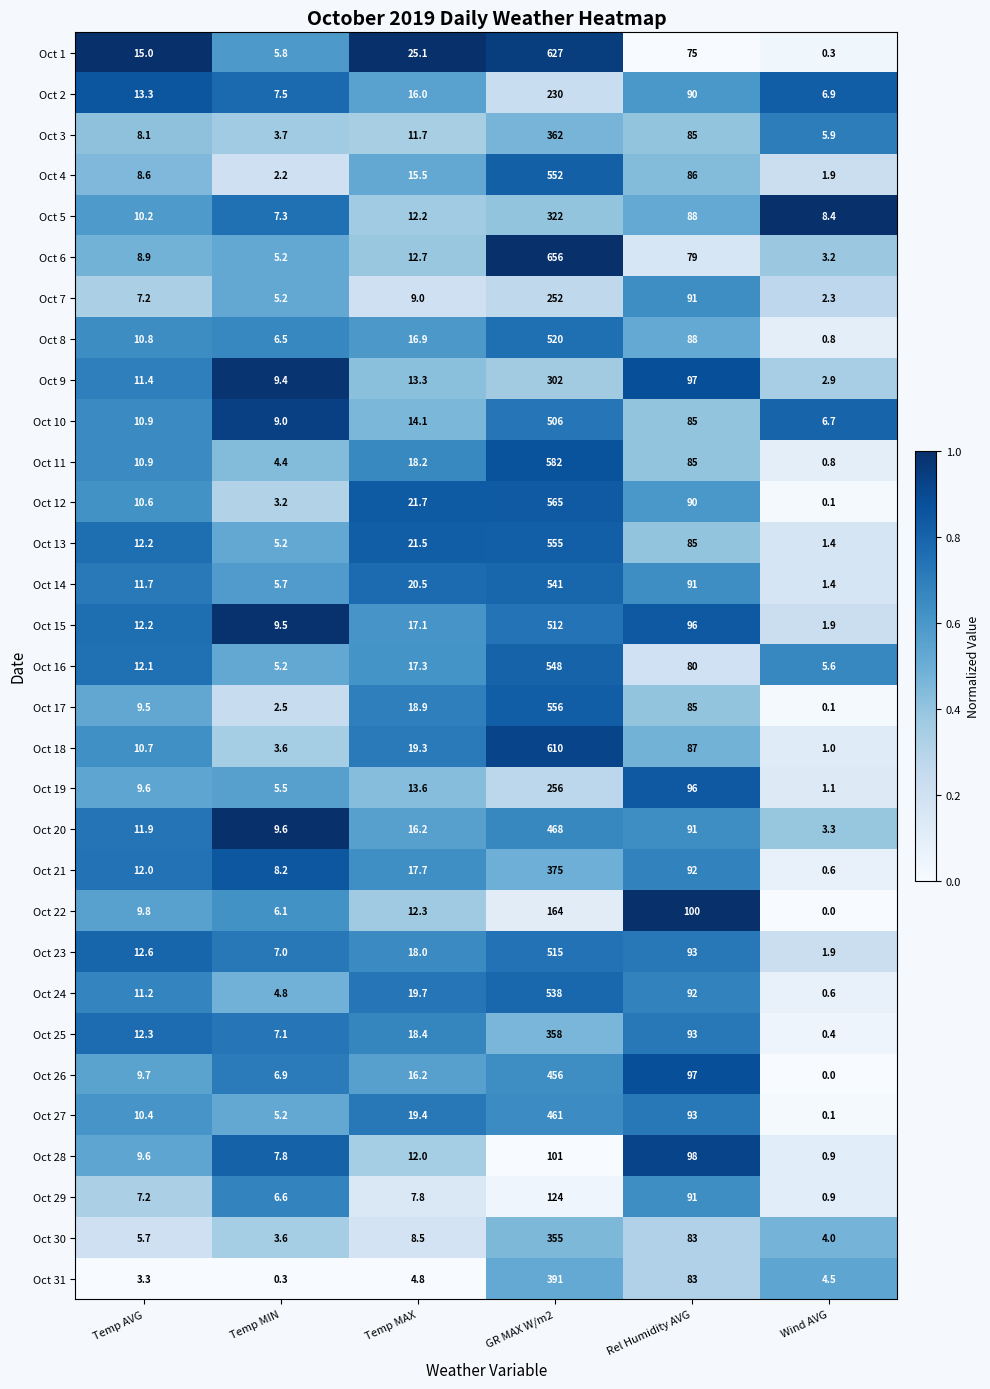

At which category is the sum across all series the highest?

GR MAX W/m2